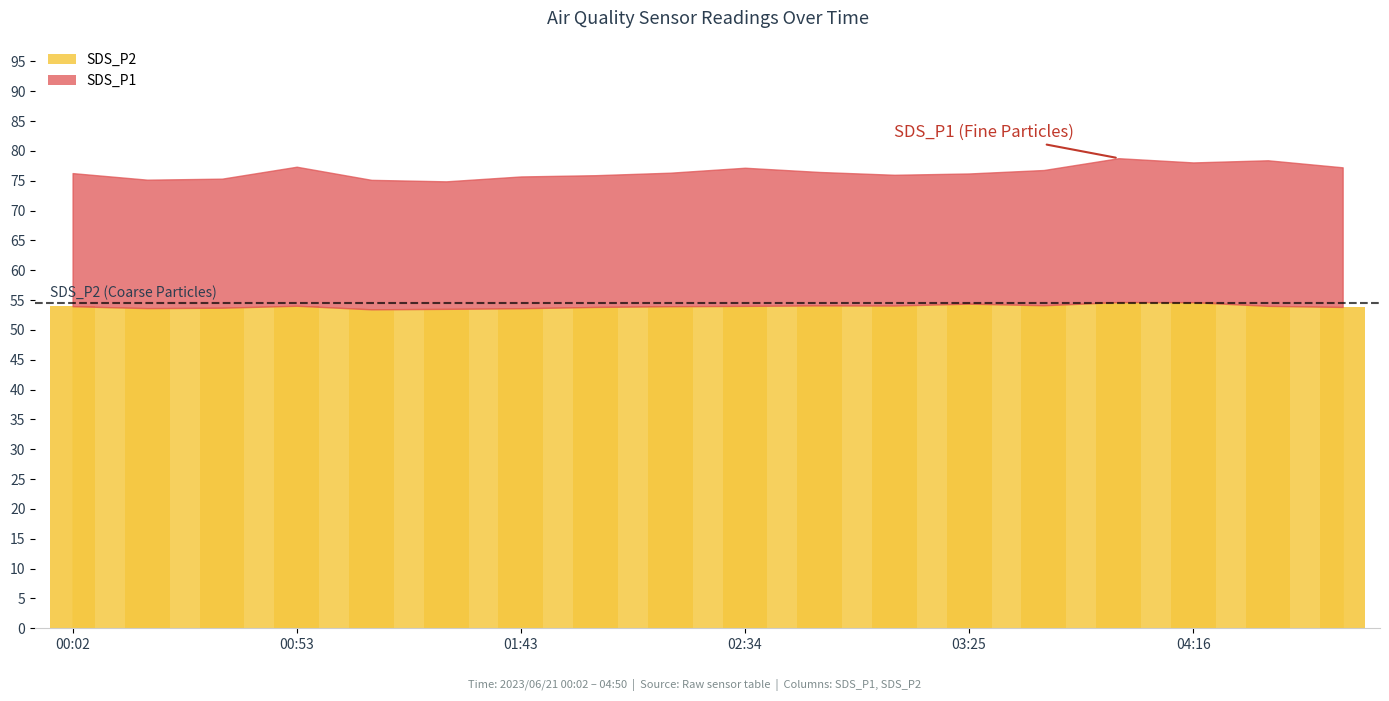

What is the sum of all values?

971.8